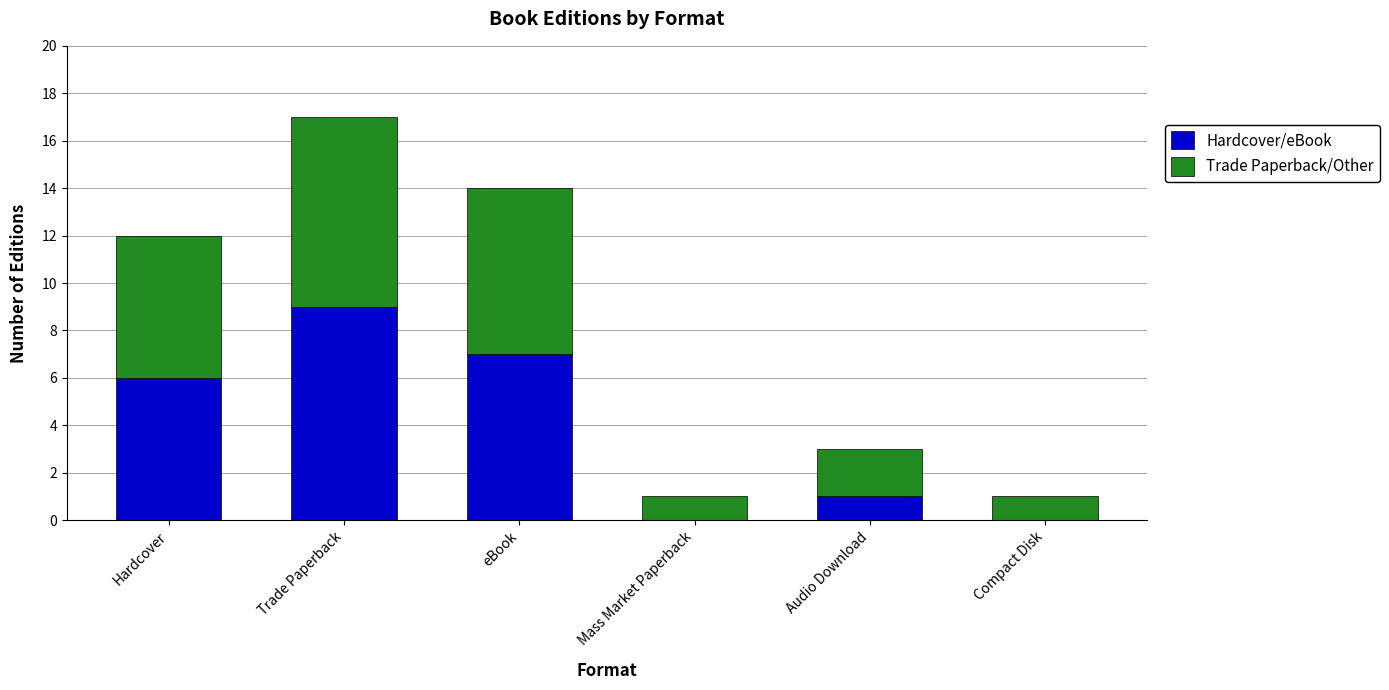

What is the sum of the Hardcover/eBook values at Audio Download and Hardcover?

7